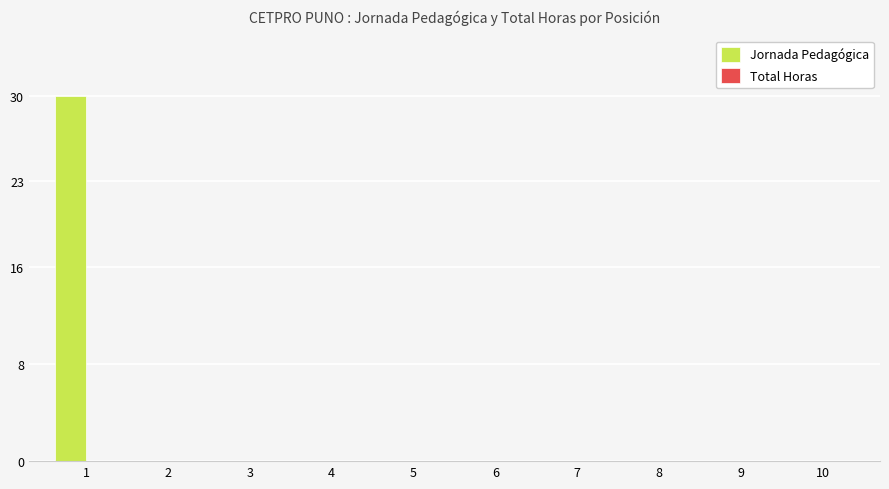

What is the maximum value shown in the chart?

30